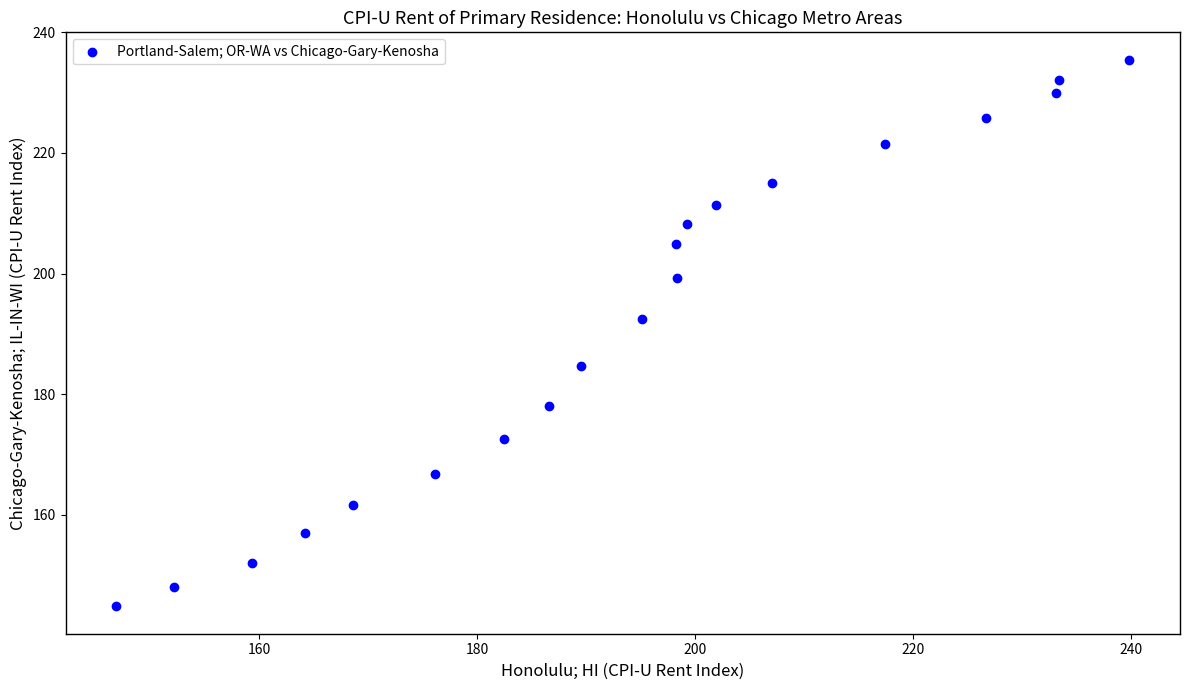

What Y value in the scatter plot is closest to 190?

192.4